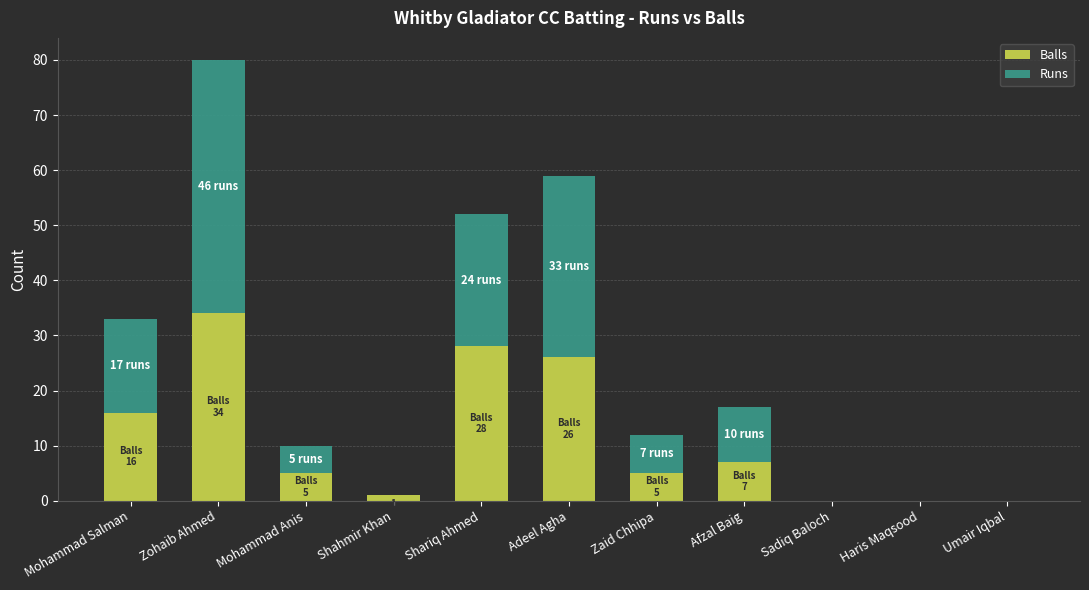

Does the chart contain stacked bars?

Yes